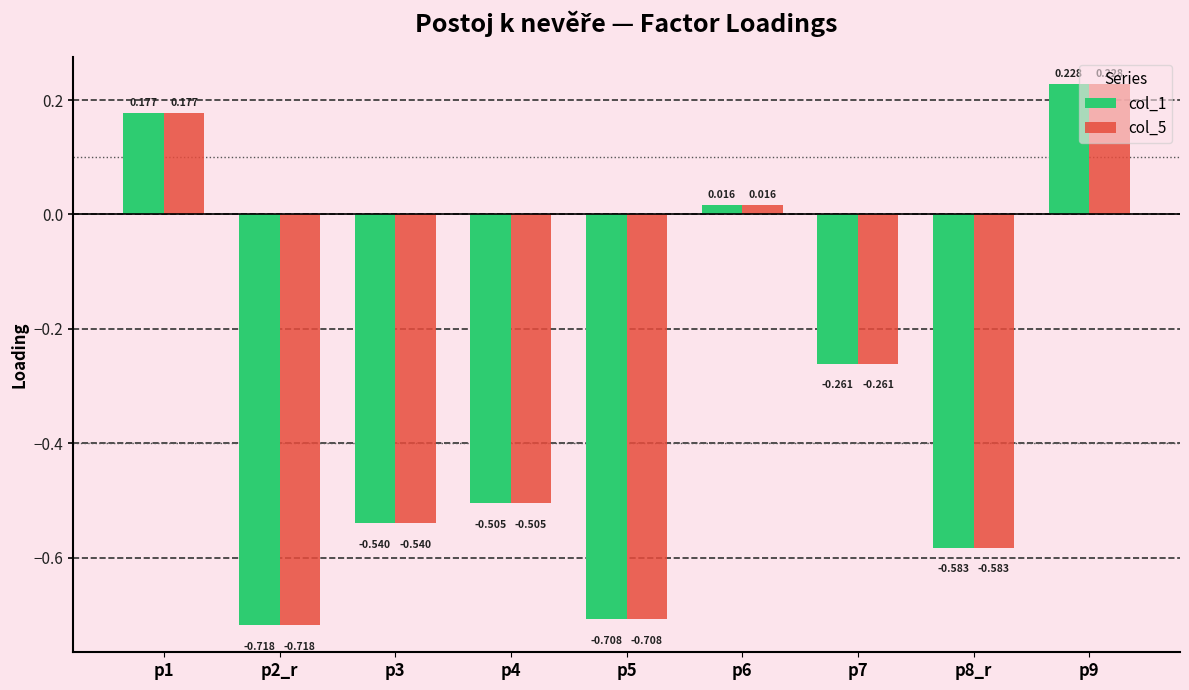

Is the value of col_5 at p4 greater than the value of col_1 at p1?

No